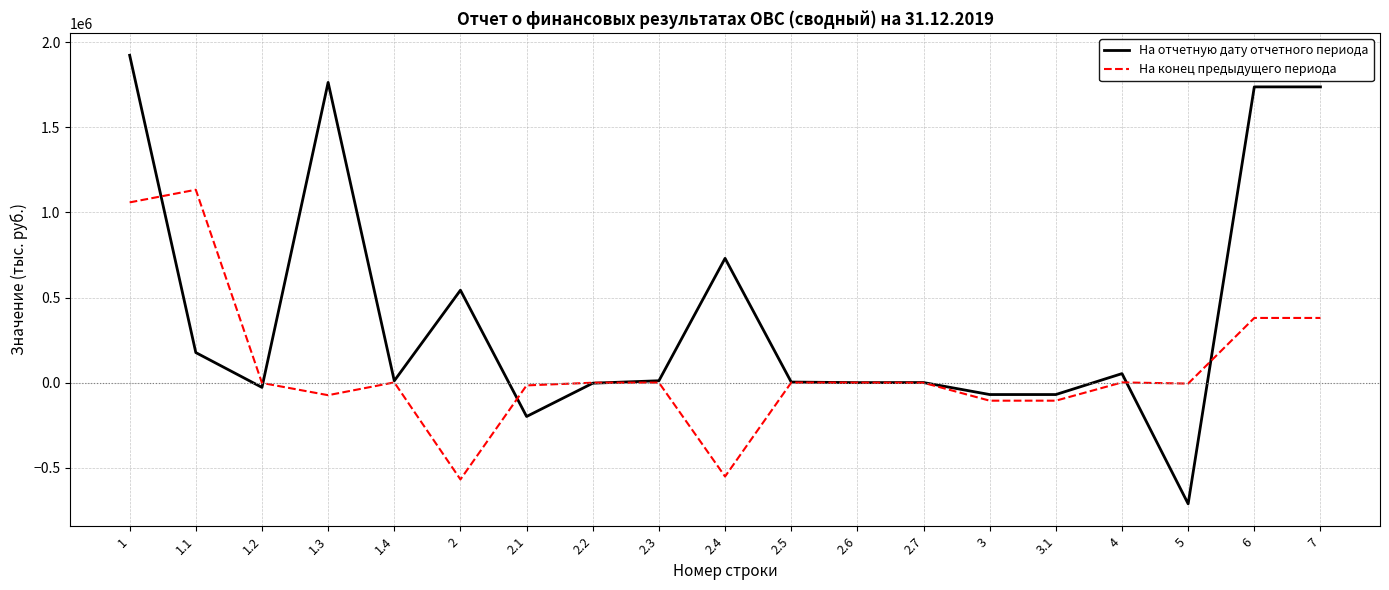

At 1.1, list the series in order from smallest to largest.

На отчетную дату отчетного периода, На конец предыдущего периода